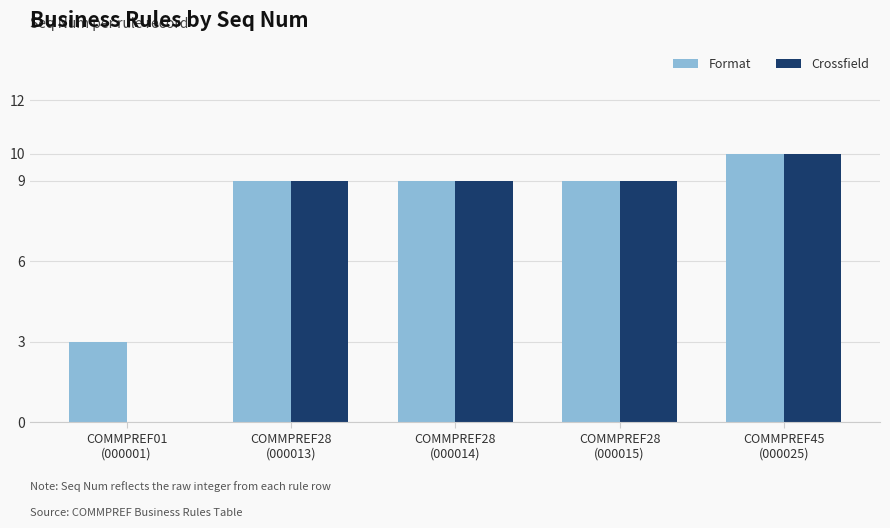

How many series are shown in this chart?

2